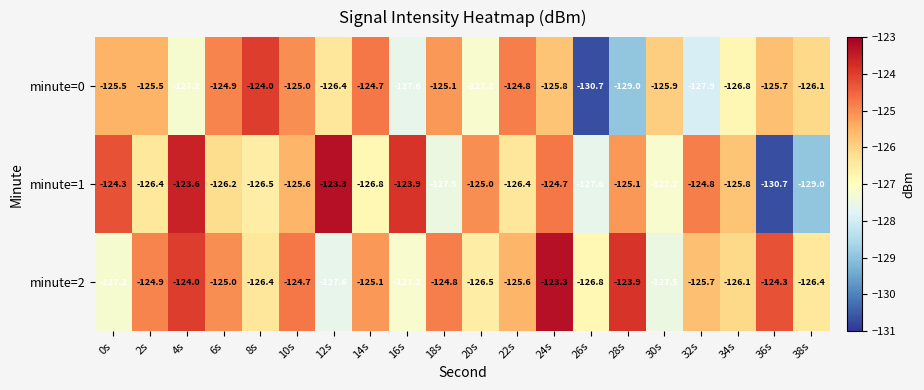

What is the difference between the minute=2 values at 24s and 22s?

2.3